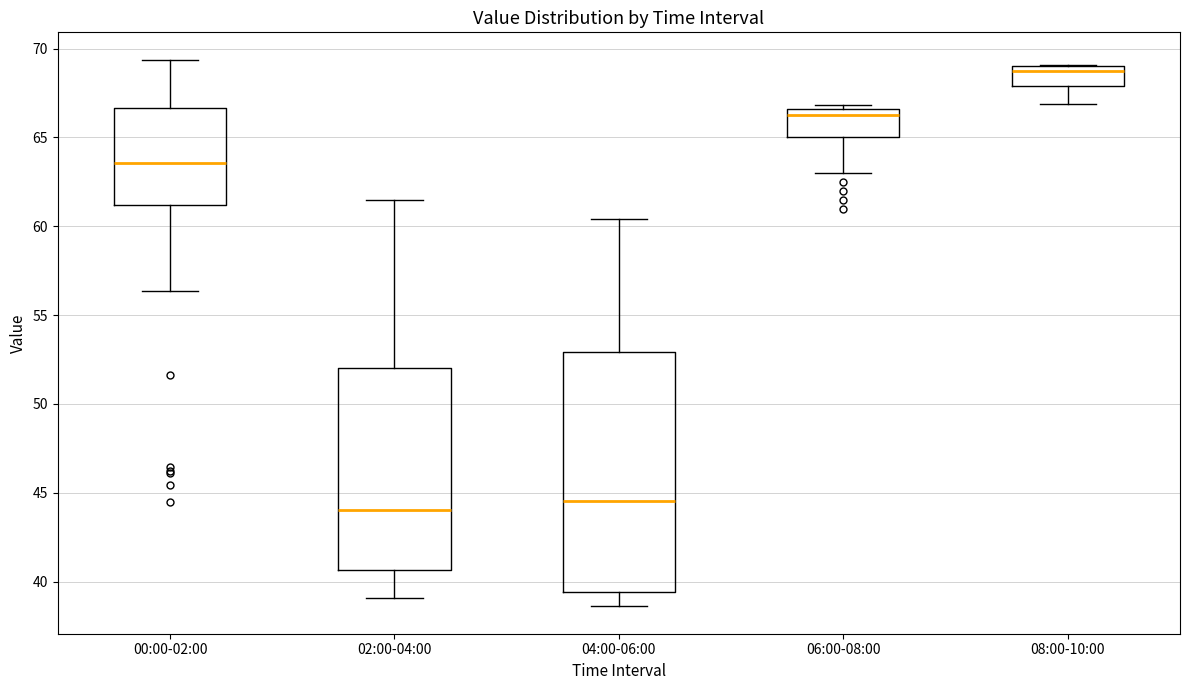

Reading left to right, read every box against the y-axis: the position of its median line, the range the box covers, and the ends of its whiskers. The values are not printed on the chart, so give them approximately, as read against the axis.

00:00-02:00: median 63.5, box 61.0 to 66.5, whiskers 56.5 to 69.5
02:00-04:00: median 44.0, box 40.5 to 52.0, whiskers 39.0 to 61.5
04:00-06:00: median 44.5, box 39.5 to 53.0, whiskers 38.5 to 60.5
06:00-08:00: median 66.5 (just below the box's upper edge), box 65.0 to 66.5, whiskers 63.0 to 67.0
08:00-10:00: median 69.0 (just below the box's upper edge), box 68.0 to 69.0, whiskers 67.0 to 69.0